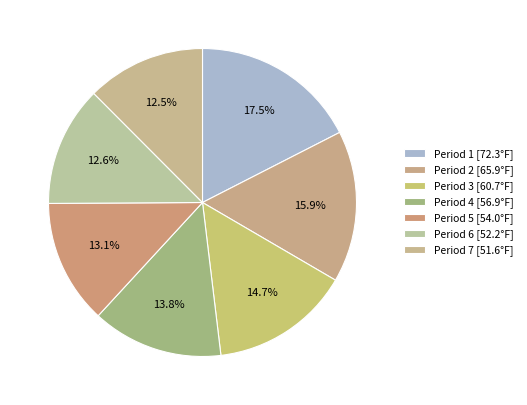

Count the number of slices in the pie.

7